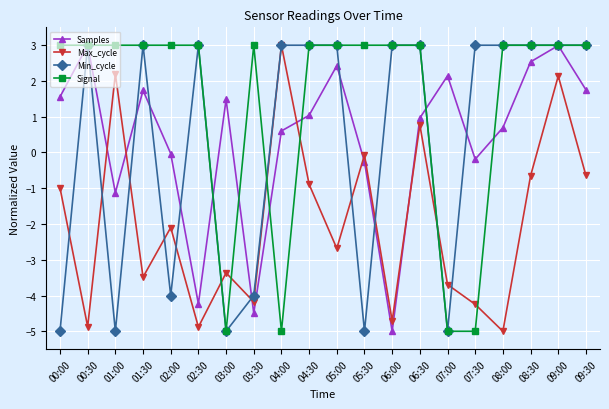

What is the label of the 7th point from the left?

03:00